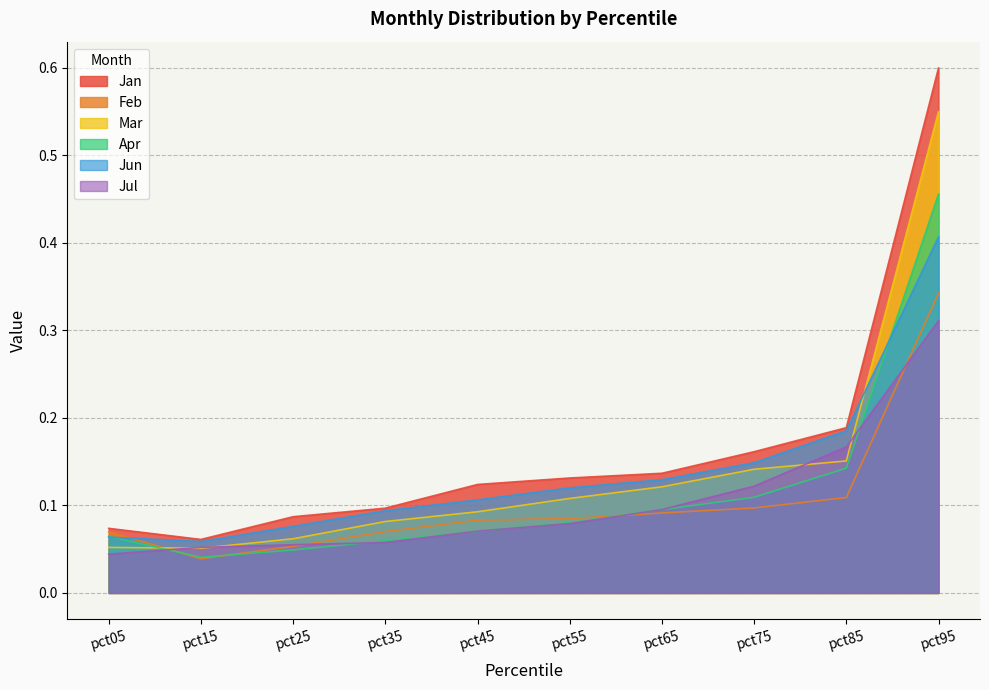

What is the value of the Jun point at the 1st from the left?

0.1